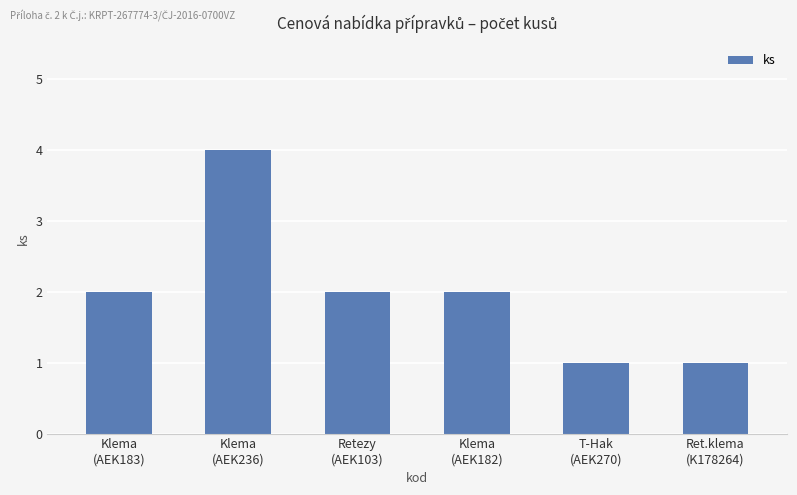

What is the value of the 5th bar from the left?

1